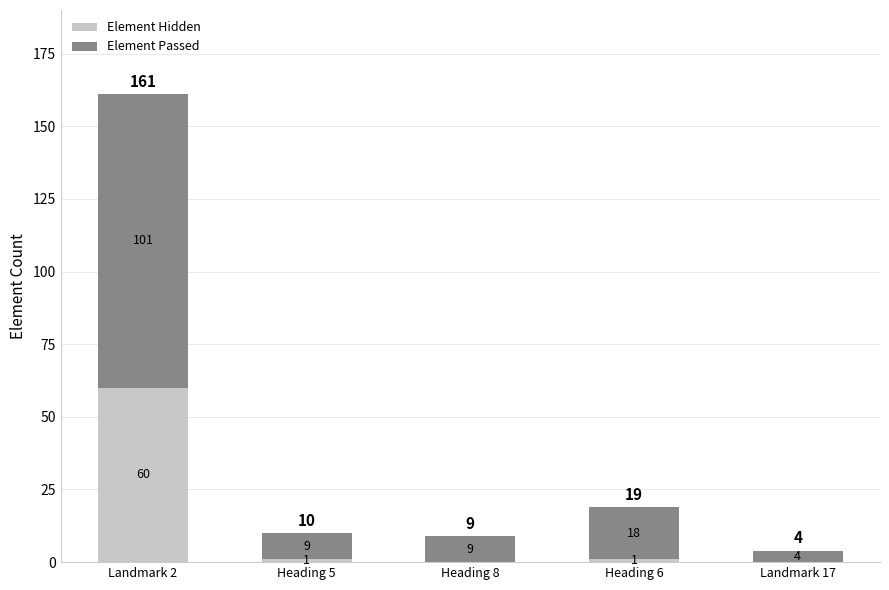

At which category is the sum across all series the highest?

Landmark 2